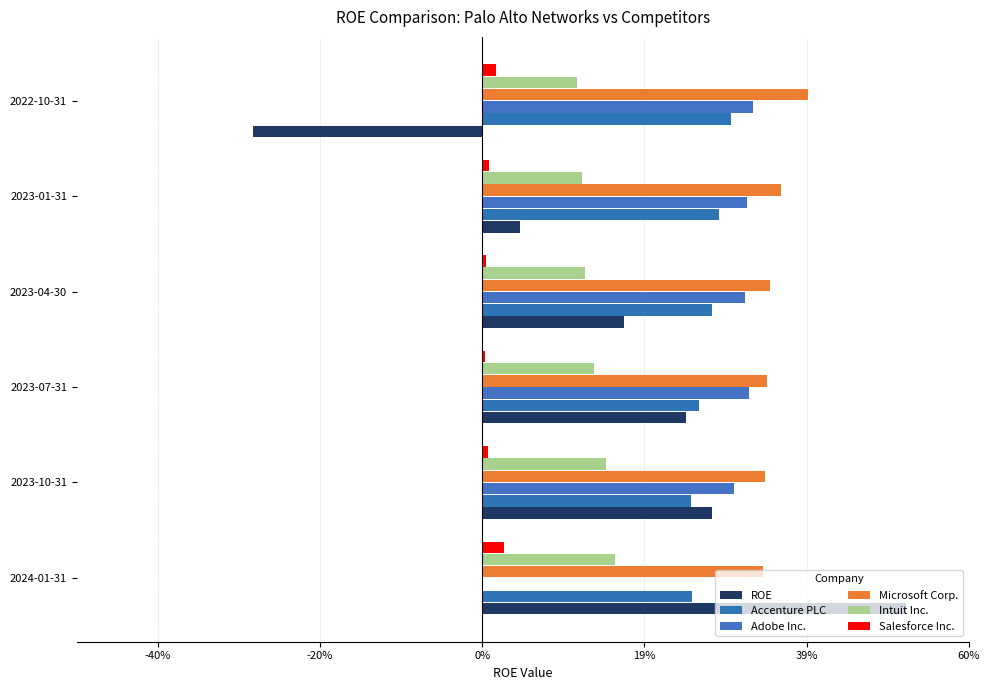

What are all the series names shown in the legend?

ROE, Accenture PLC, Adobe Inc., Microsoft Corp., Intuit Inc., Salesforce Inc.